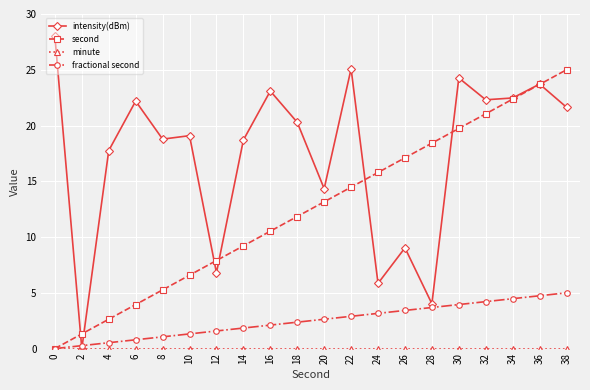

What is the spread (max minus min) of values at 18?

20.3